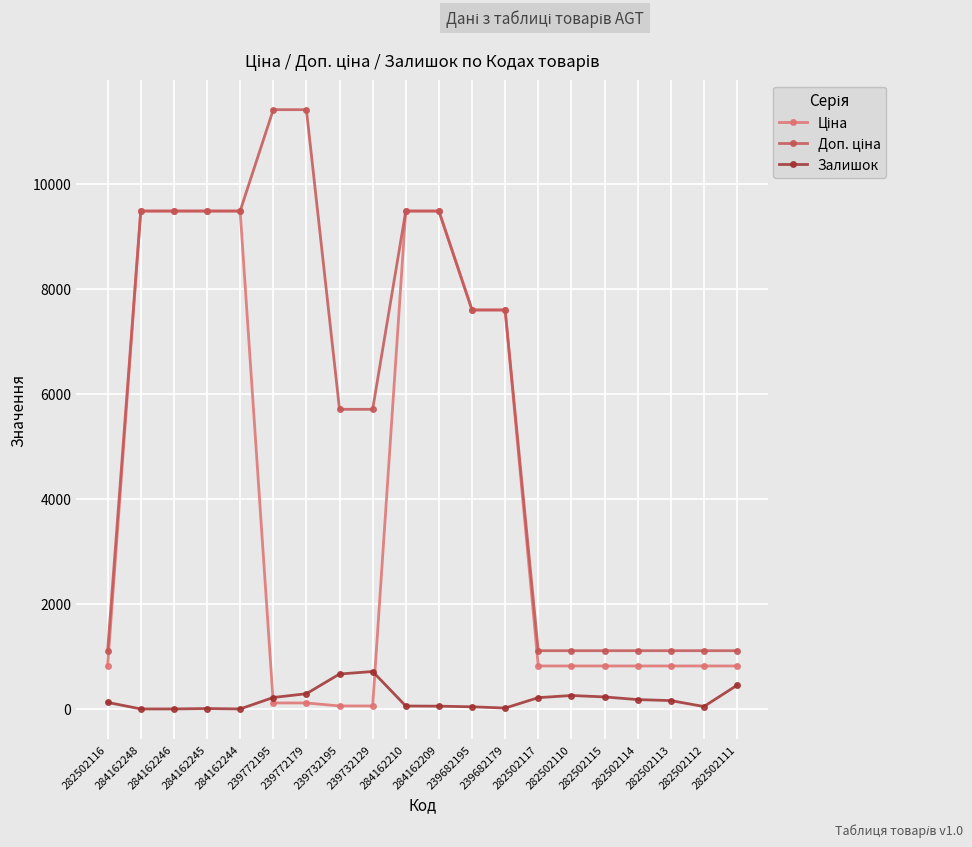

Is this an area chart (filled region under the line)?

No